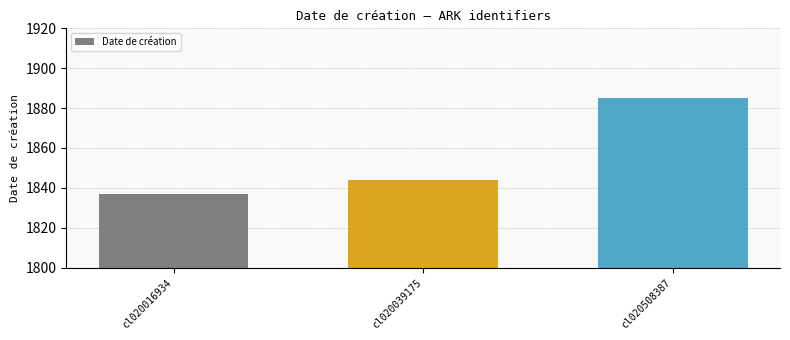

How many values are between 1837 and 1885?

3